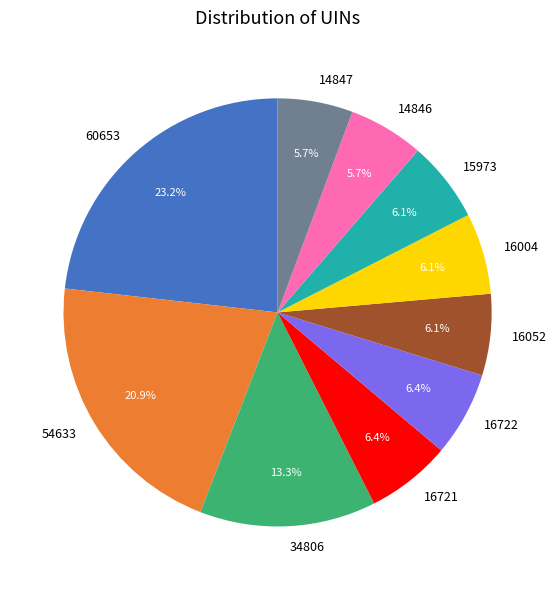

What is the ratio of the value at 14847 to the value at 34806?

0.4